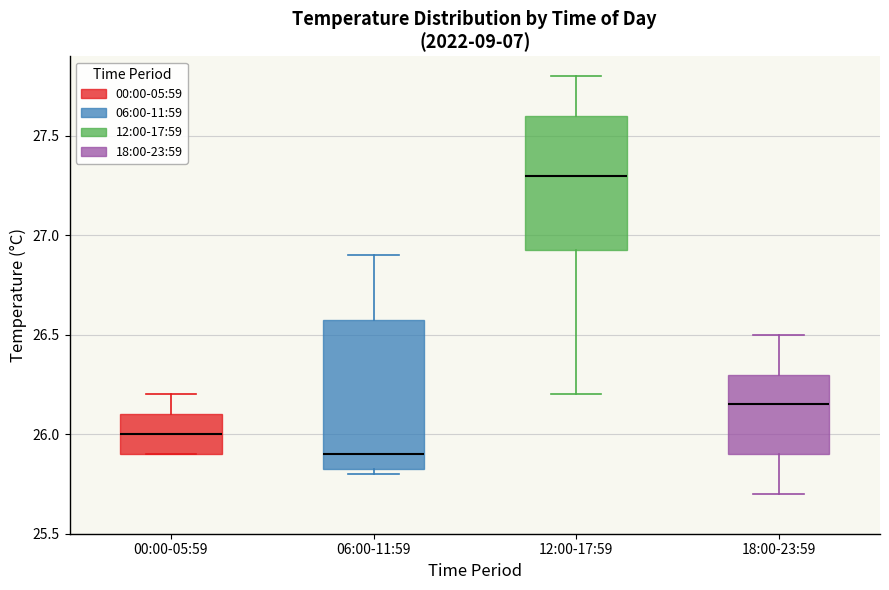

Reading left to right, transcribe this box plot: for each box, give where its median line is, the range the box spans, and where its two whiskers end, as read against the y-axis. The values are not printed on the chart, so give them approximately, as read against the axis.

00:00-05:59: median 26.00, box 25.90 to 26.10, whiskers 25.90 to 26.20
06:00-11:59: median 25.90, box 25.85 to 26.60, whiskers 25.80 to 26.90
12:00-17:59: median 27.30, box 26.95 to 27.60, whiskers 26.20 to 27.80
18:00-23:59: median 26.15, box 25.90 to 26.30, whiskers 25.70 to 26.50